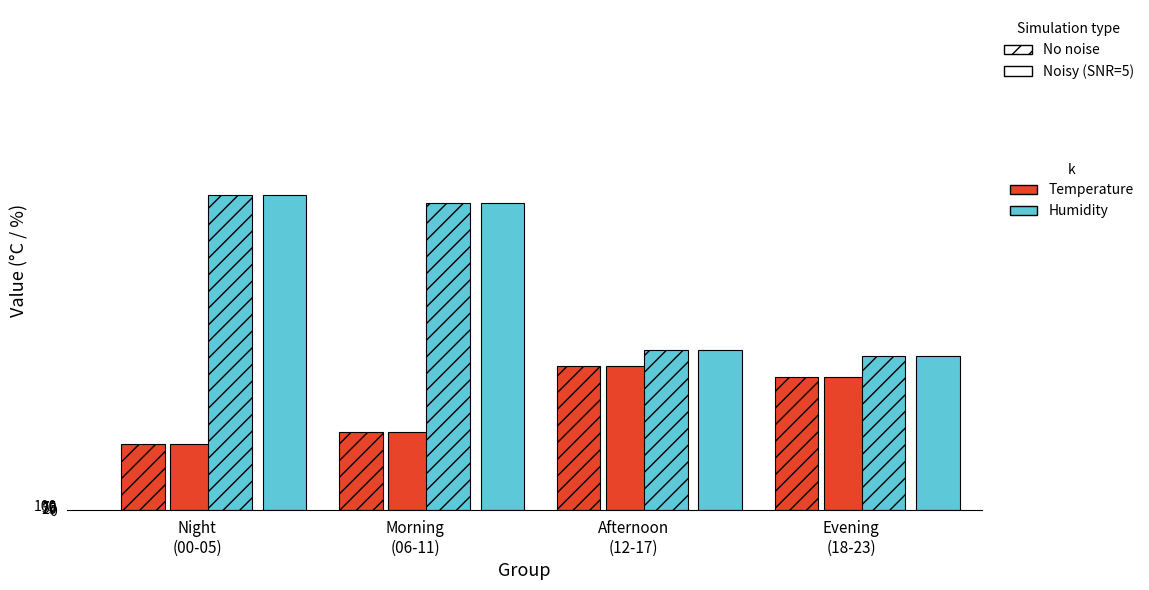

At which category is the sum across all series the highest?

Morning
(06-11)